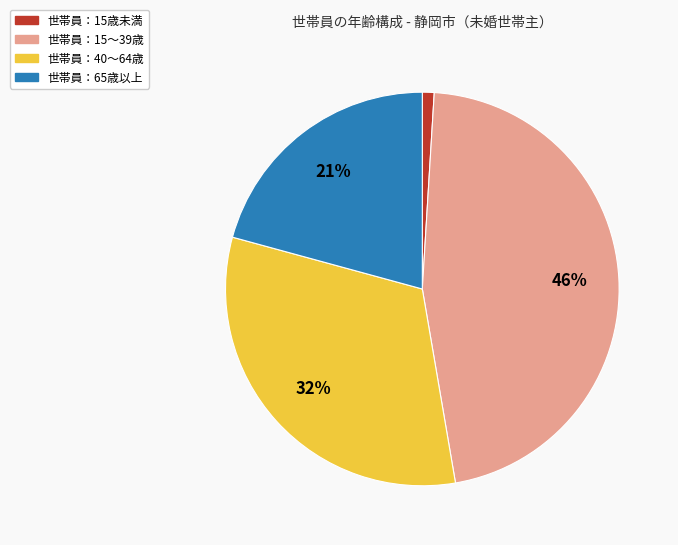

Is there a majority slice in this chart?

No